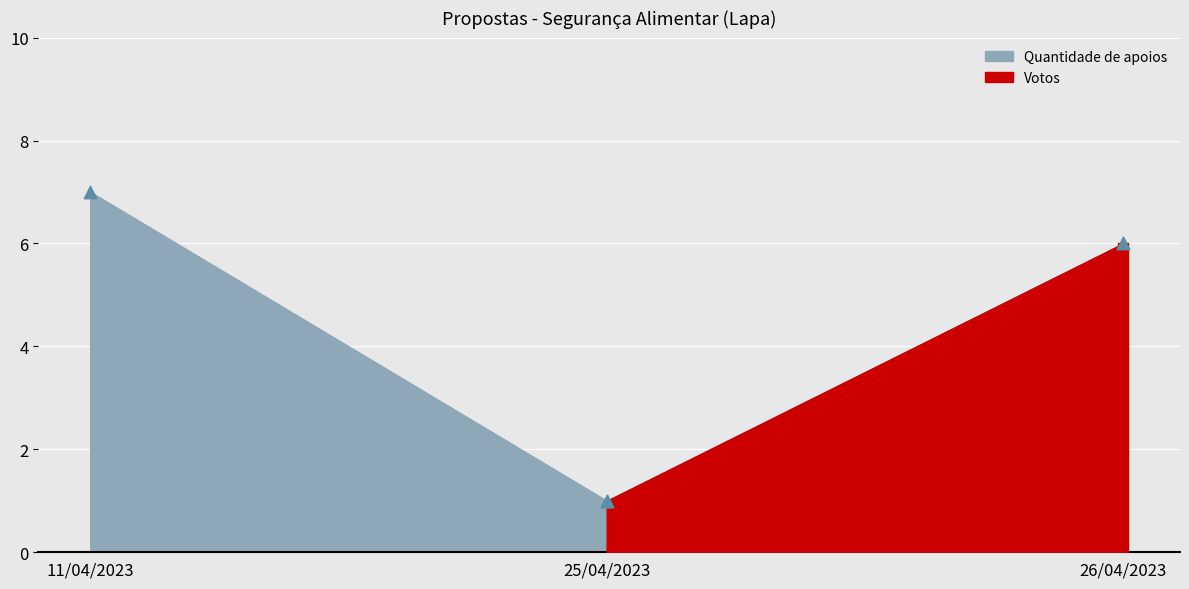

Between 26/04/2023 and 11/04/2023, which is larger?

11/04/2023